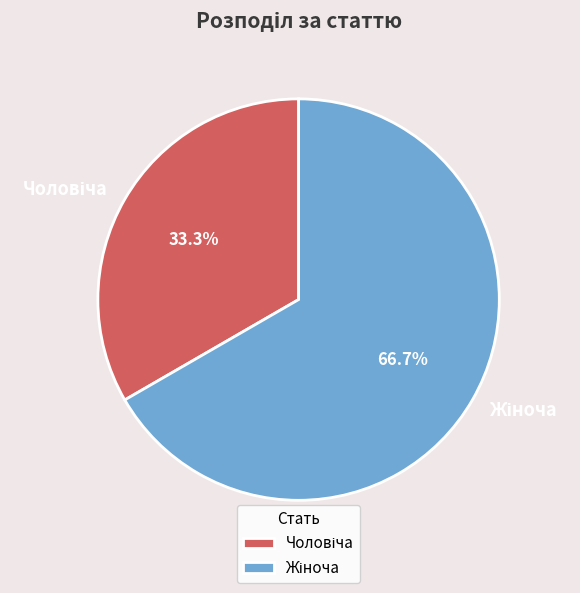

To the nearest percent, what is the average slice percentage?

50%